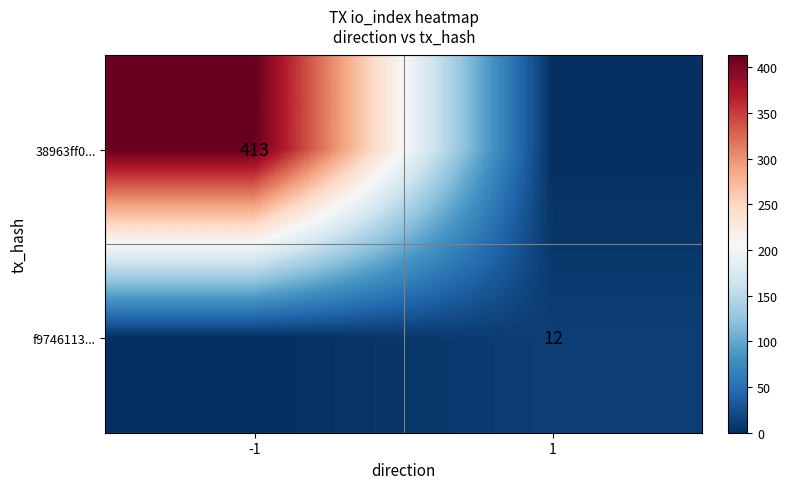

At which category does the chart reach its minimum across all series?

1